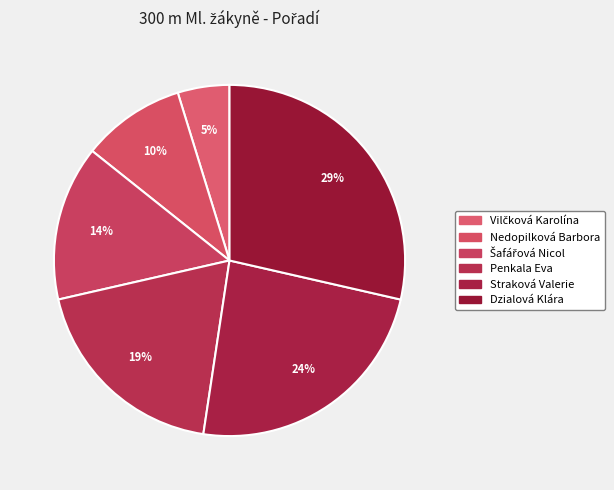

What percentage is the Vilčková Karolína slice, to the nearest percent?

5%